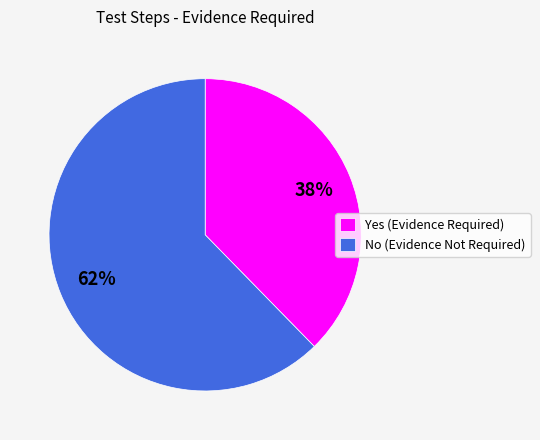

Is the sum of No (Evidence Not Required) and Yes (Evidence Required) greater than half?

Yes